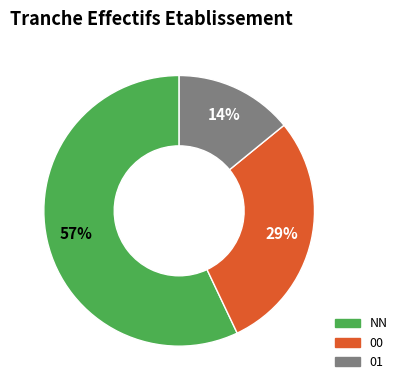

To the nearest percent, what is the difference between the largest and smallest slice percentages?

43%